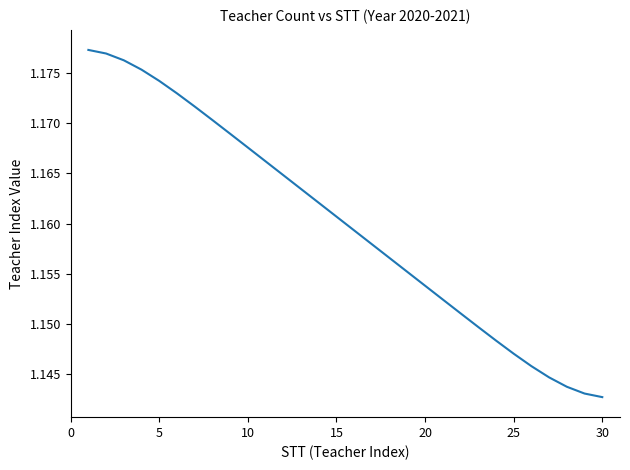

True or false: there are more than 1 points higher than both neighbors.

False